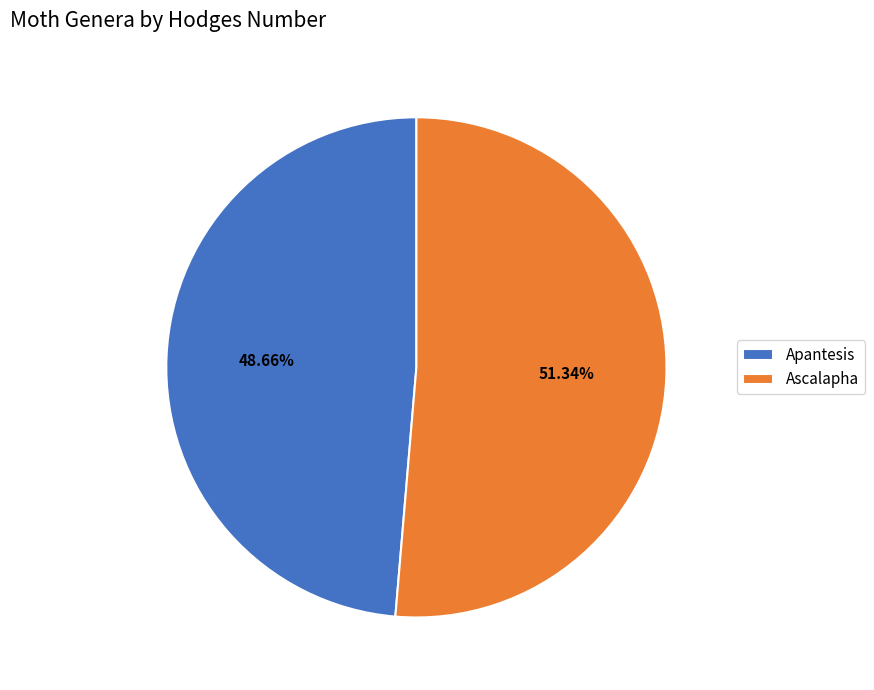

Is it true that Apantesis is 49% of the pie?

True